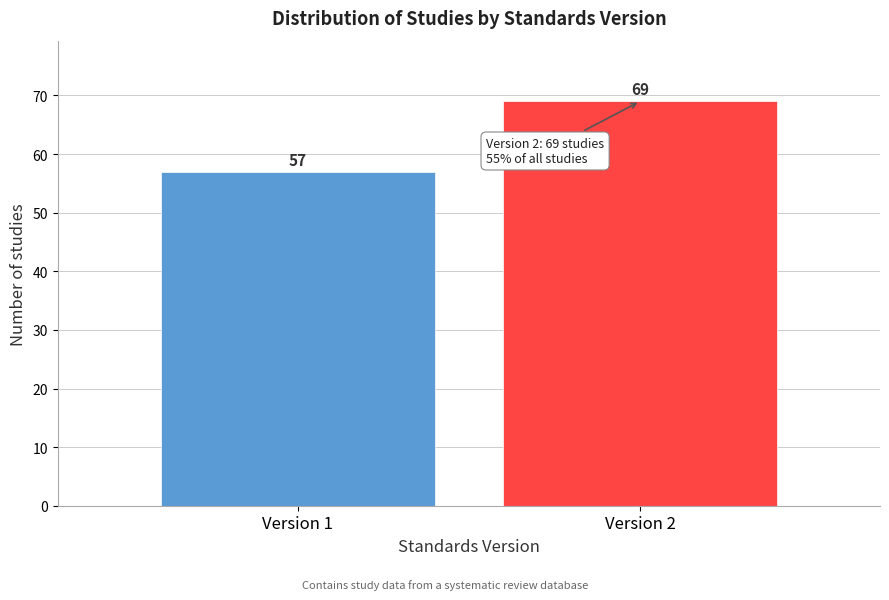

Reading left to right, list all the values displayed in this chart.

57	69